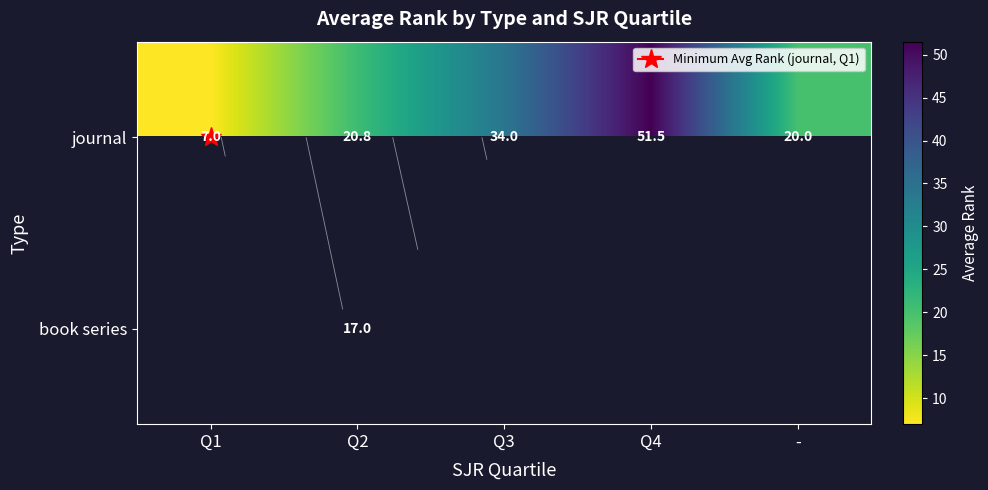

Which series has the largest total across all categories?

journal